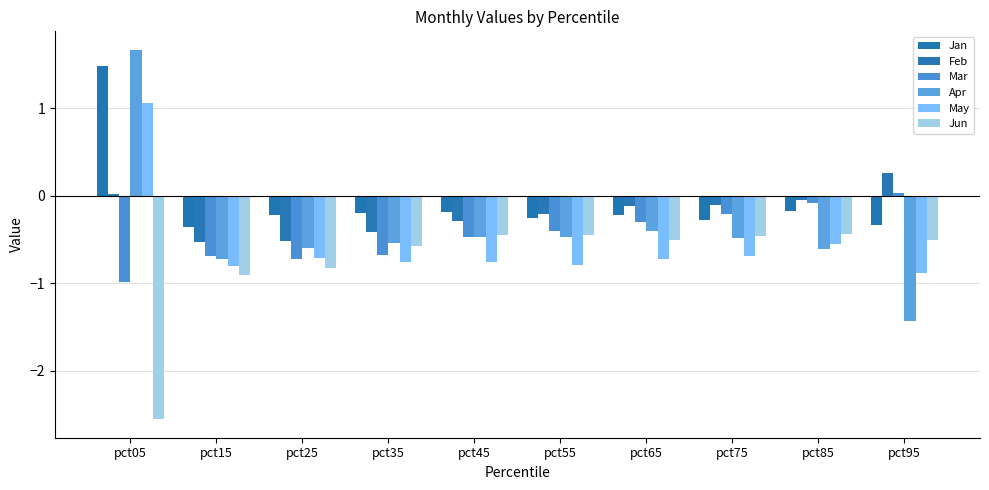

Reading left to right, transcribe all the data shown in this chart.

Jan: pct05=1.5	pct15=-0.4	pct25=-0.2	pct35=-0.2	pct45=-0.2	pct55=-0.3	pct65=-0.2	pct75=-0.3	pct85=-0.2	pct95=-0.3
Feb: pct05=0.0	pct15=-0.5	pct25=-0.5	pct35=-0.4	pct45=-0.3	pct55=-0.2	pct65=-0.1	pct75=-0.1	pct85=-0.0	pct95=0.3
Mar: pct05=-1.0	pct15=-0.7	pct25=-0.7	pct35=-0.7	pct45=-0.5	pct55=-0.4	pct65=-0.3	pct75=-0.2	pct85=-0.1	pct95=0.0
Apr: pct05=1.7	pct15=-0.7	pct25=-0.6	pct35=-0.5	pct45=-0.5	pct55=-0.5	pct65=-0.4	pct75=-0.5	pct85=-0.6	pct95=-1.4
May: pct05=1.1	pct15=-0.8	pct25=-0.7	pct35=-0.8	pct45=-0.8	pct55=-0.8	pct65=-0.7	pct75=-0.7	pct85=-0.5	pct95=-0.9
Jun: pct05=-2.6	pct15=-0.9	pct25=-0.8	pct35=-0.6	pct45=-0.5	pct55=-0.4	pct65=-0.5	pct75=-0.5	pct85=-0.4	pct95=-0.5